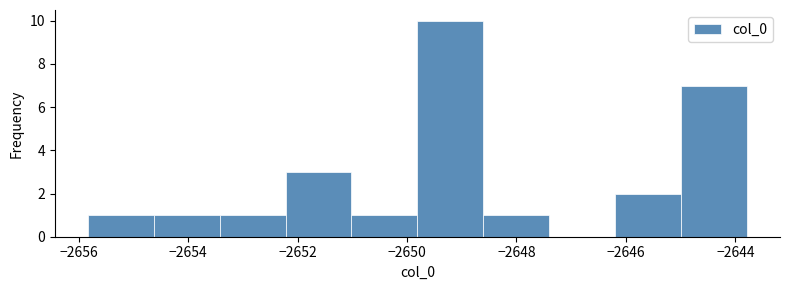

Over which range of the x-axis is the bar tallest?

-2649.8 to -2648.6